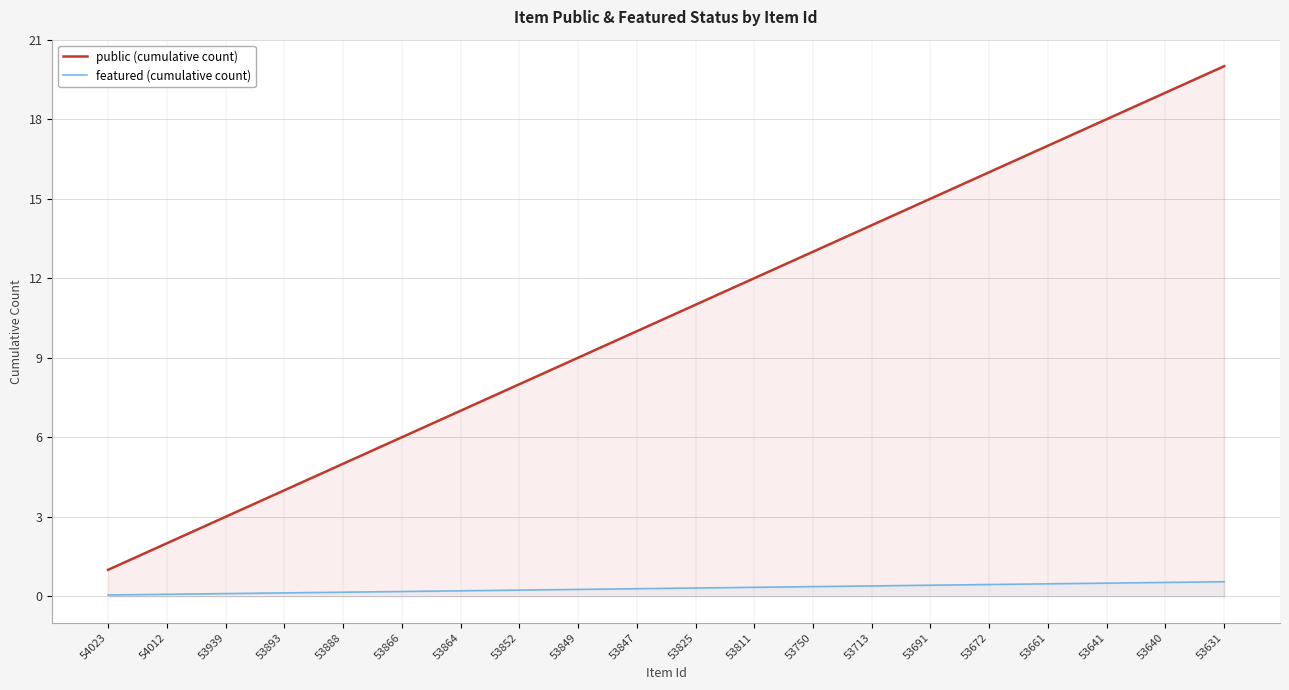

Rank the series by their maximum value, from lowest to highest.

featured (cumulative count), public (cumulative count)